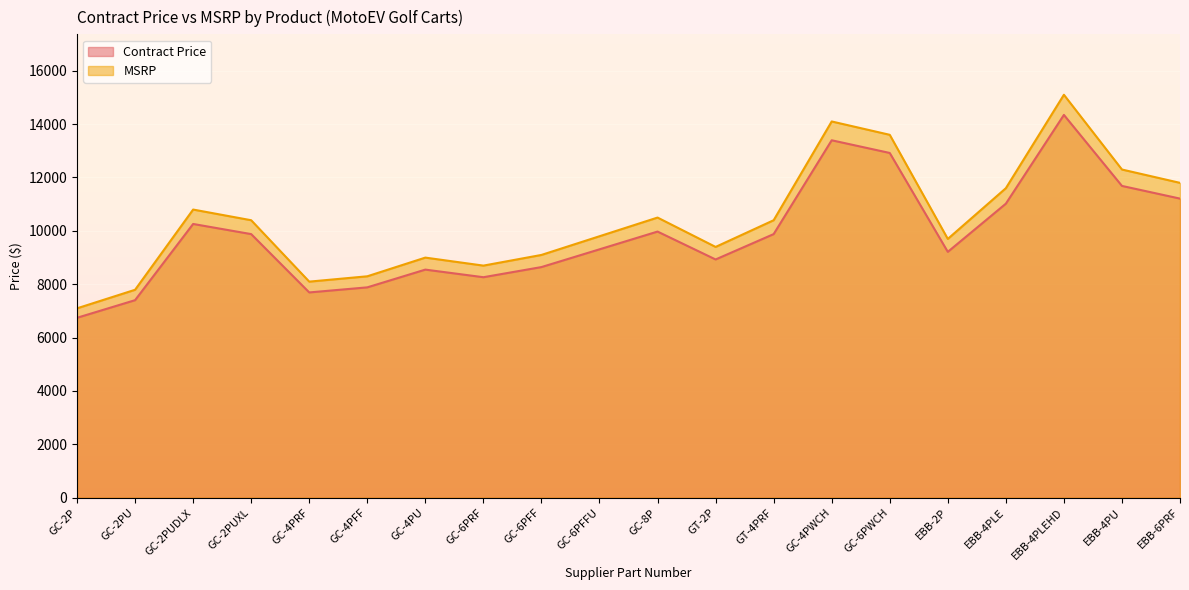

Which category has the highest value across all series?

EBB-4PLEHD